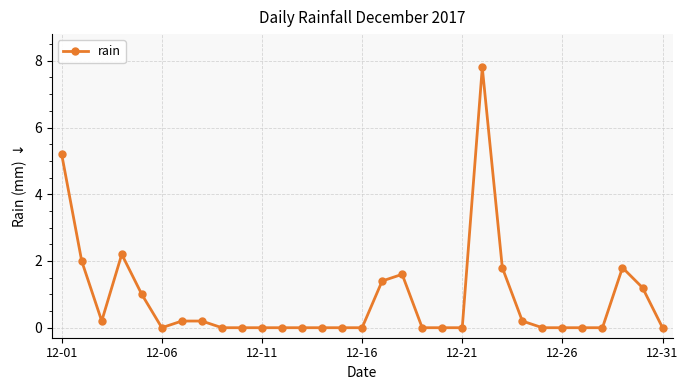

True or false: the data has more than 0 interior local peaks.

True